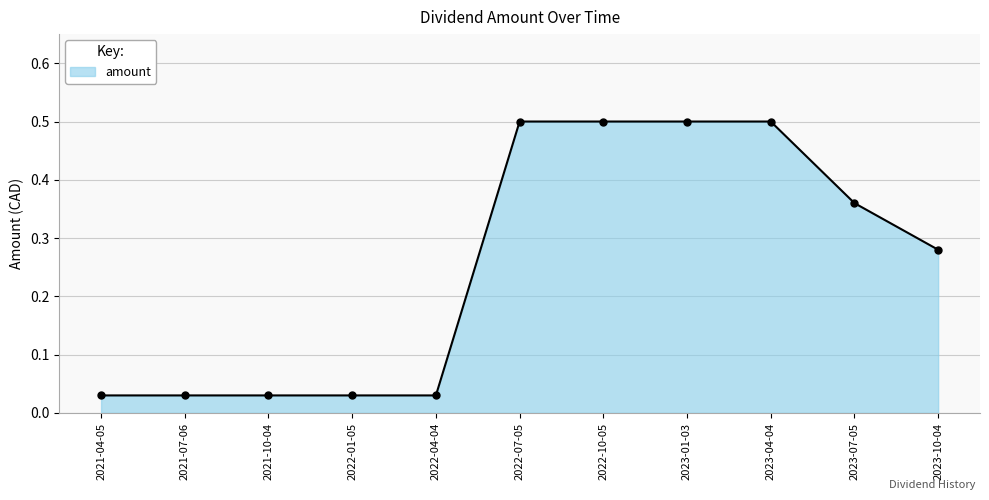

What position from the left is 2023-07-05?

10